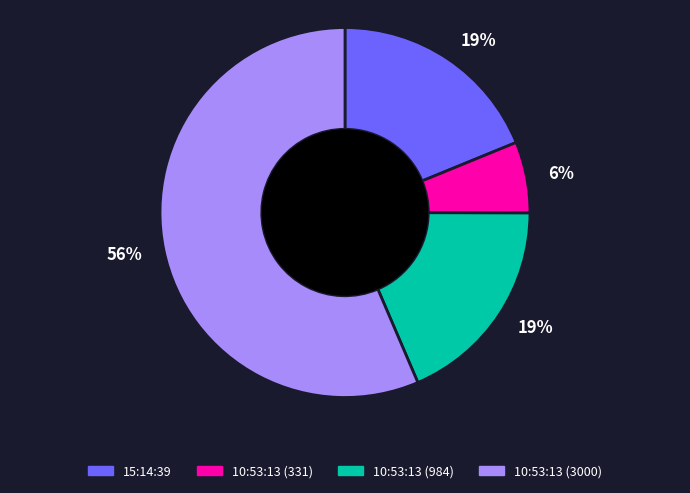

True or false: 10:53:13 (984) accounts for 24% of the total.

False